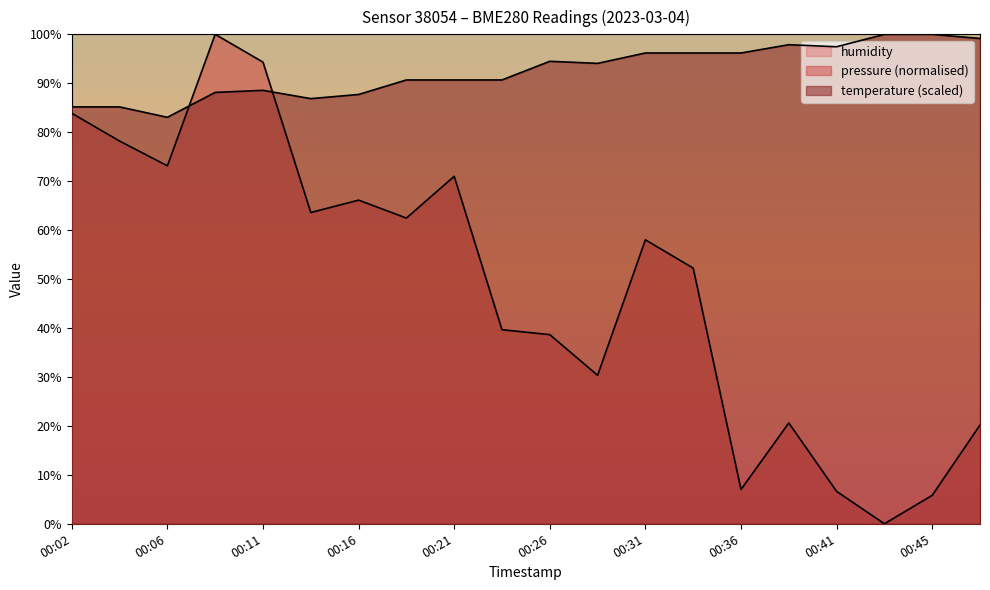

The value of temperature at 00:41 is 28.8. True or false?

False